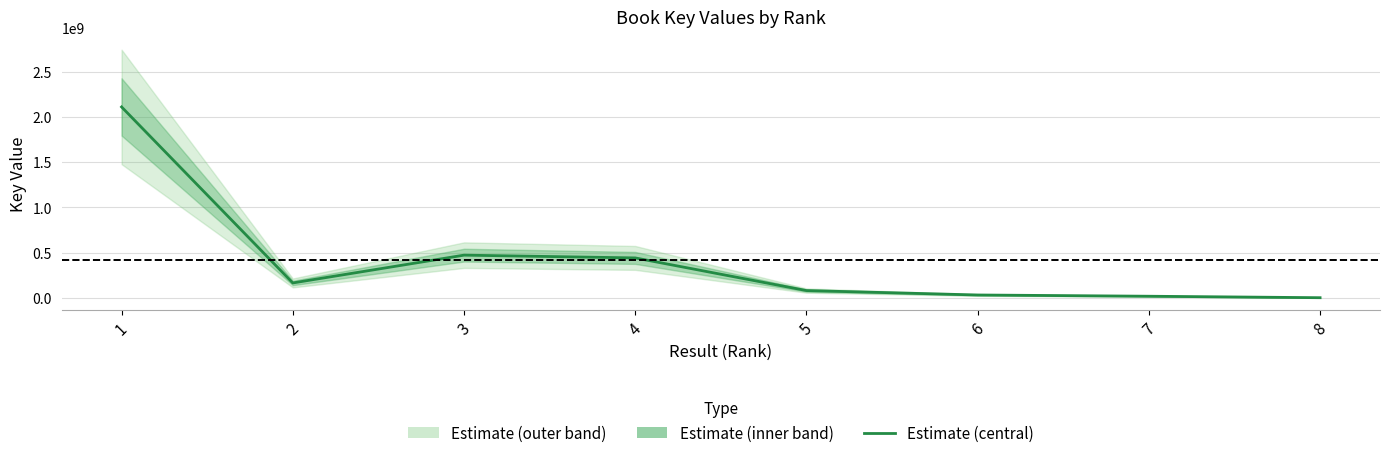

Where is the first local minimum?

2